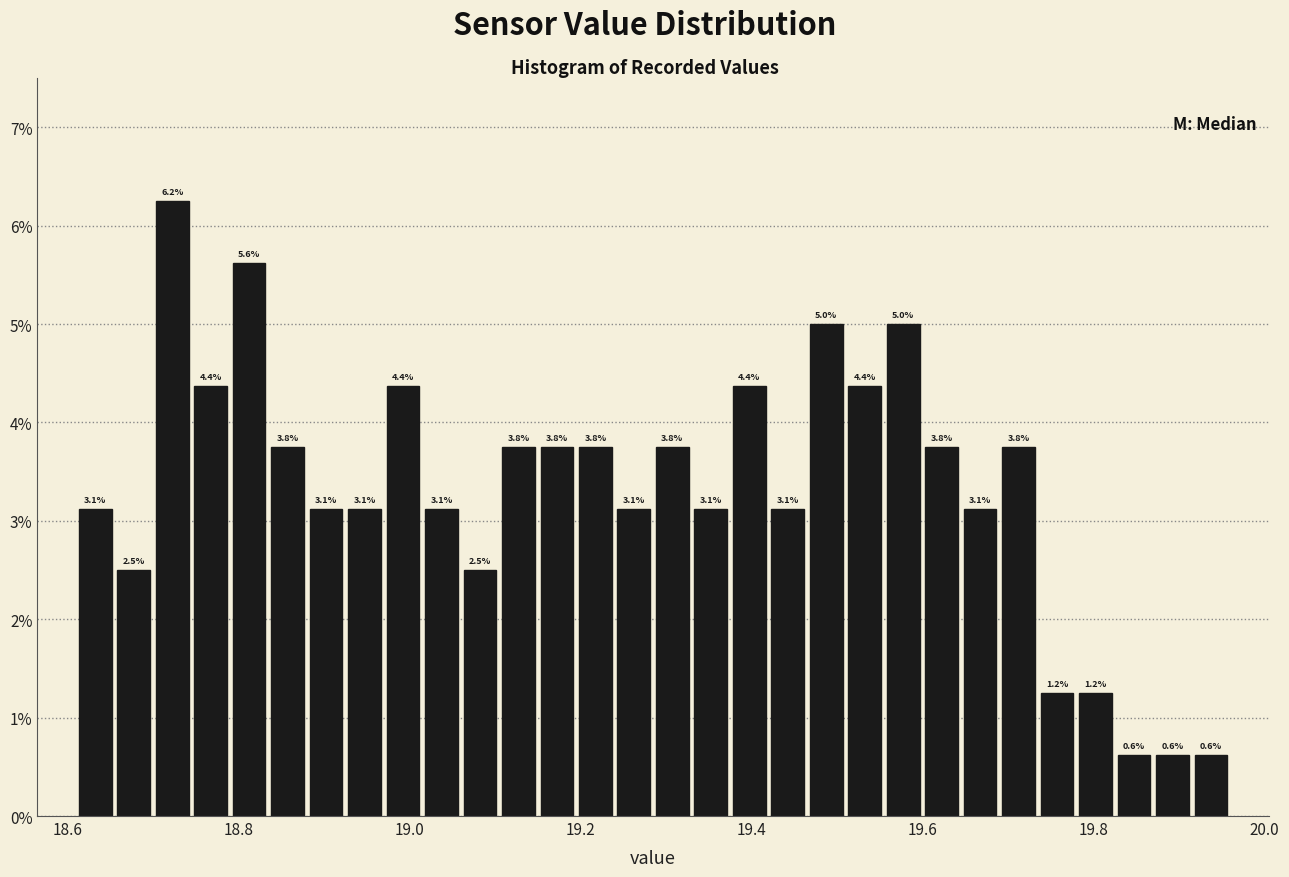

Read against the x-axis, roughly where is the centre of the tallest bar?

18.72